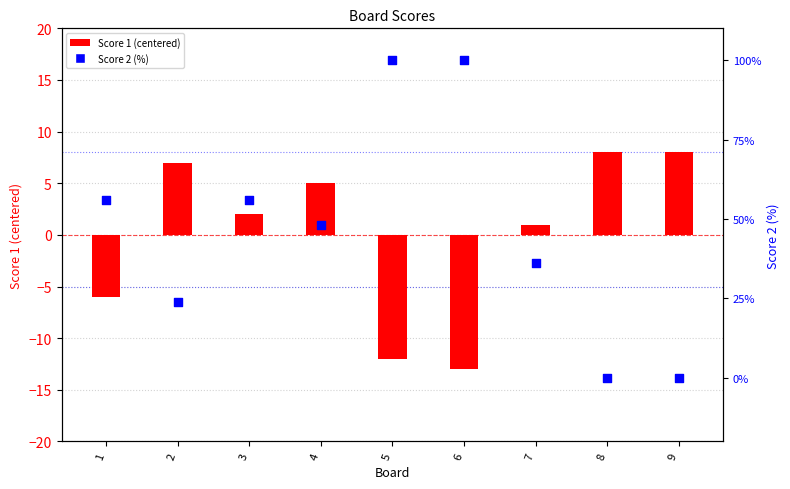

Which series contains the lowest Y value?

Score 1 (centered)